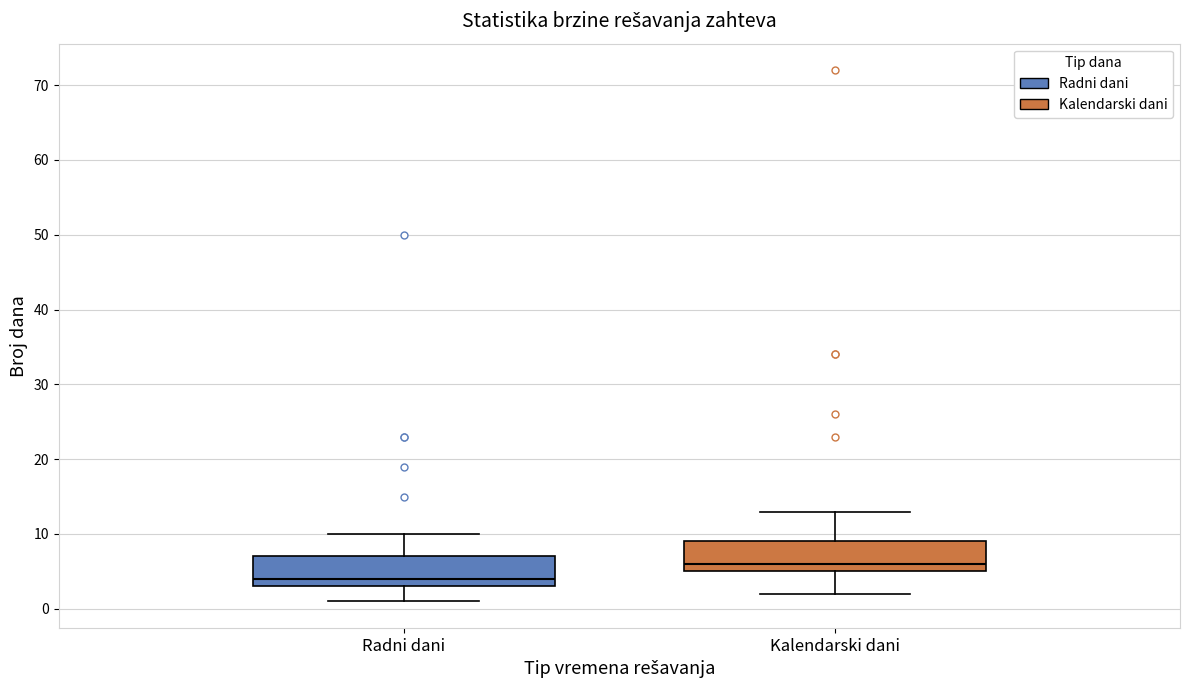

Where does the lower whisker of the box for Radni dani end on the y-axis? The values are not printed on the chart, so give them approximately, as read against the axis.

1